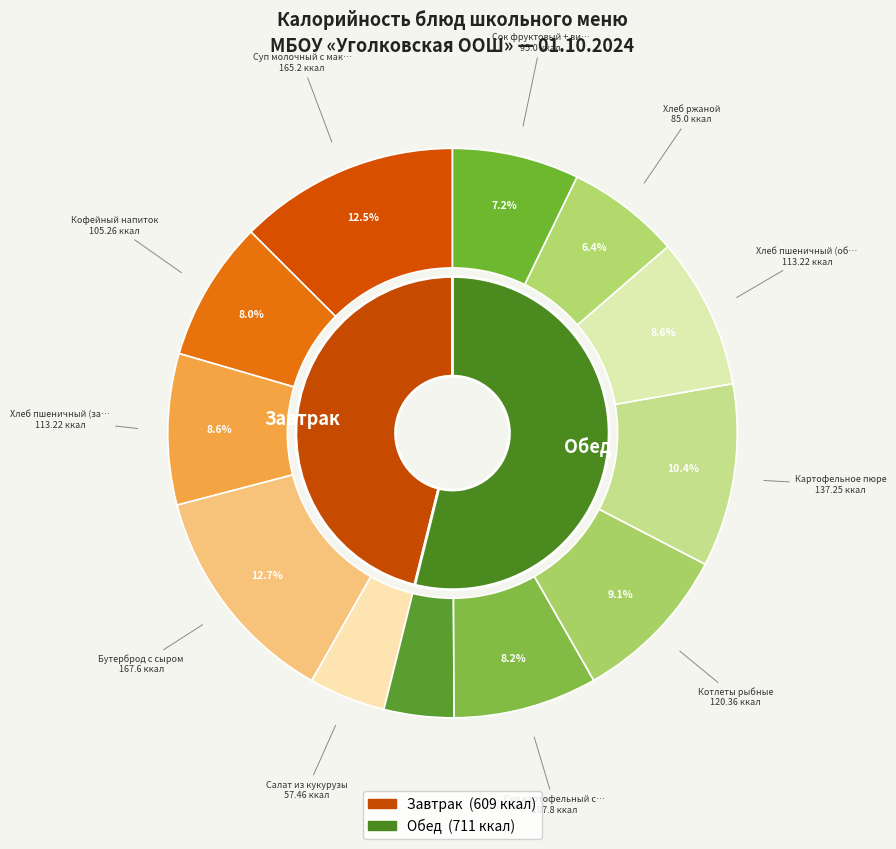

True or false: Кофейный напиток accounts for 8% of the total.

True